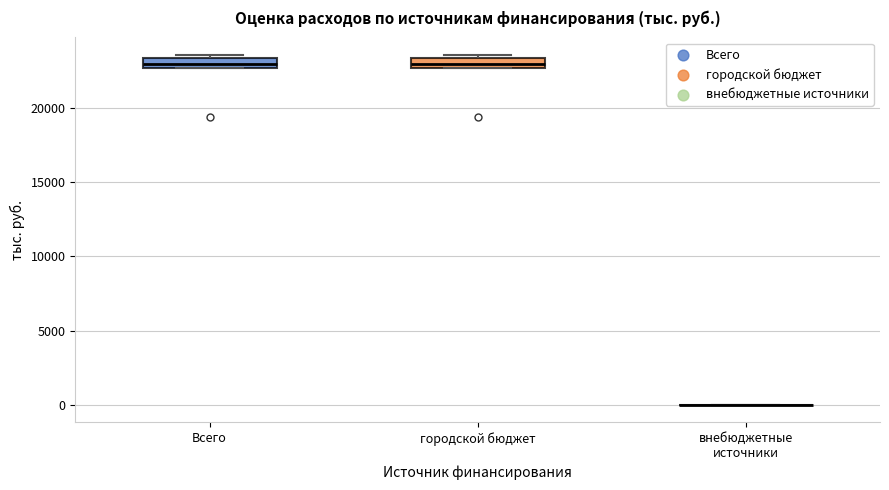

Where is the upper edge of the box for Всего on the y-axis? The values are not printed on the chart, so give them approximately, as read against the axis.

23500